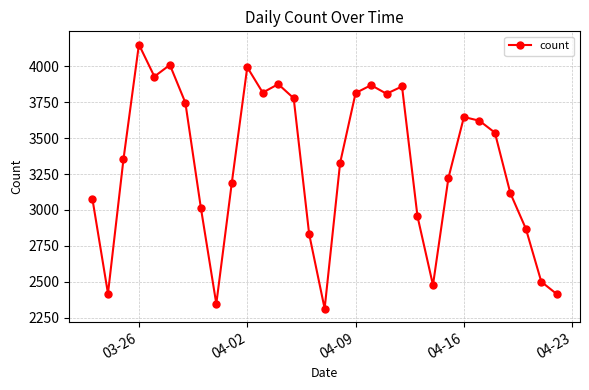

Does the chart display data point markers on the line(s)?

Yes